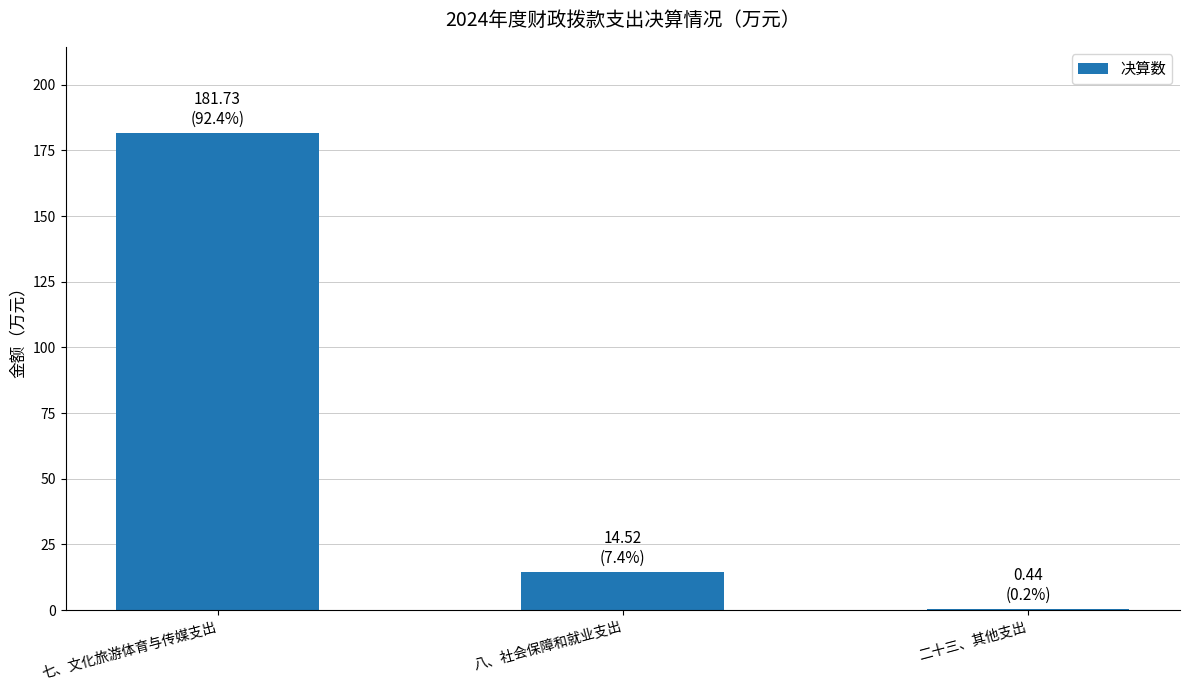

What is the maximum value shown in the chart?

181.7